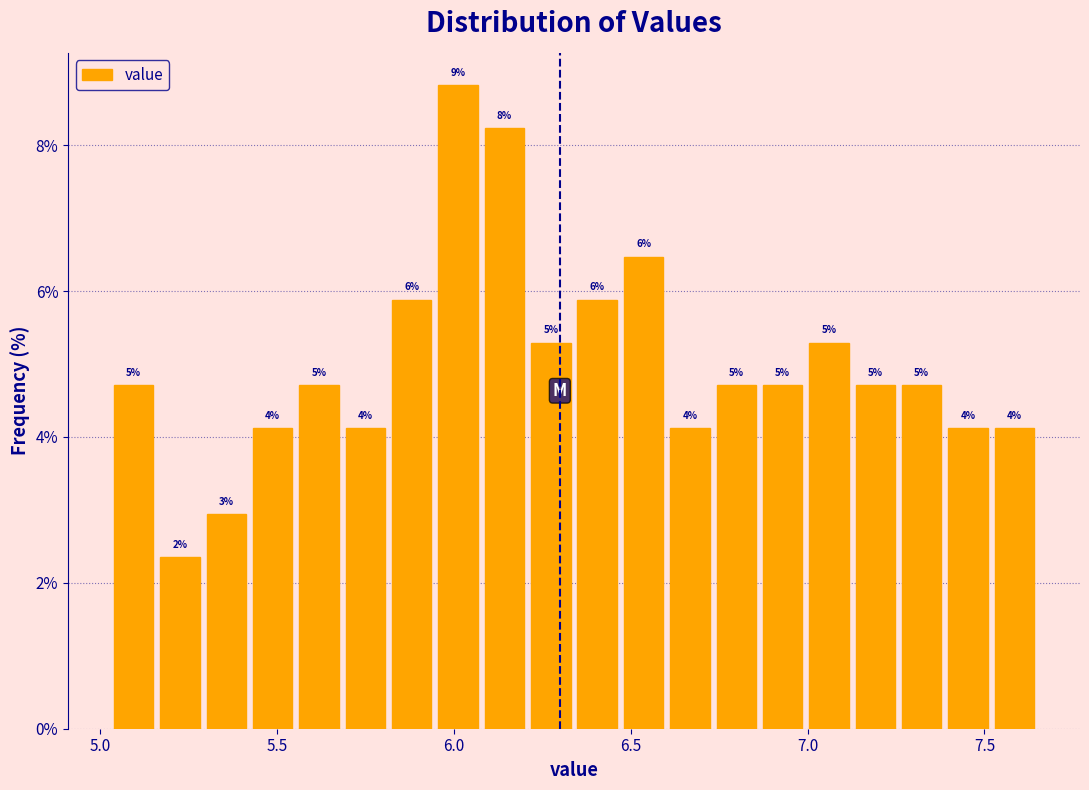

Around what value on the x-axis is the tallest bar? Give the approximate position of its centre, as read against the axis.

6.00